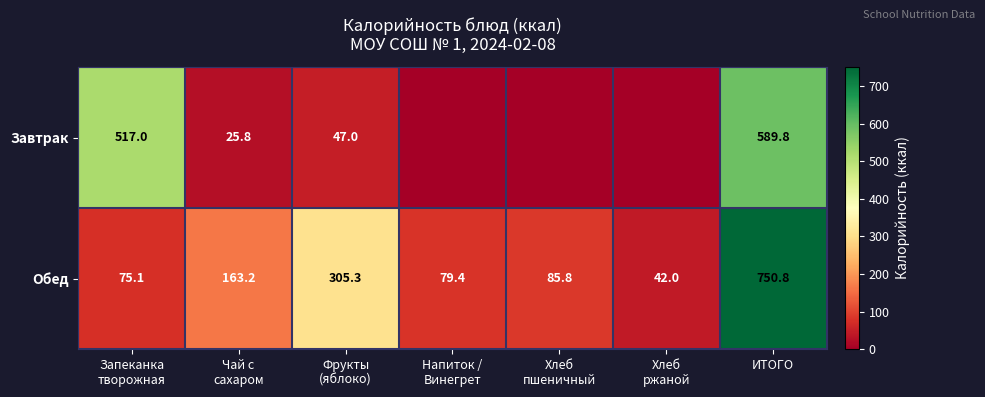

What is the sum of all Обед values?

1501.6